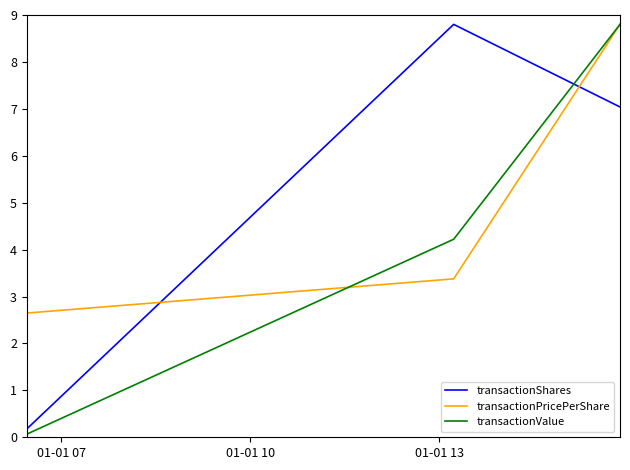

How many lines are shown in the chart?

3